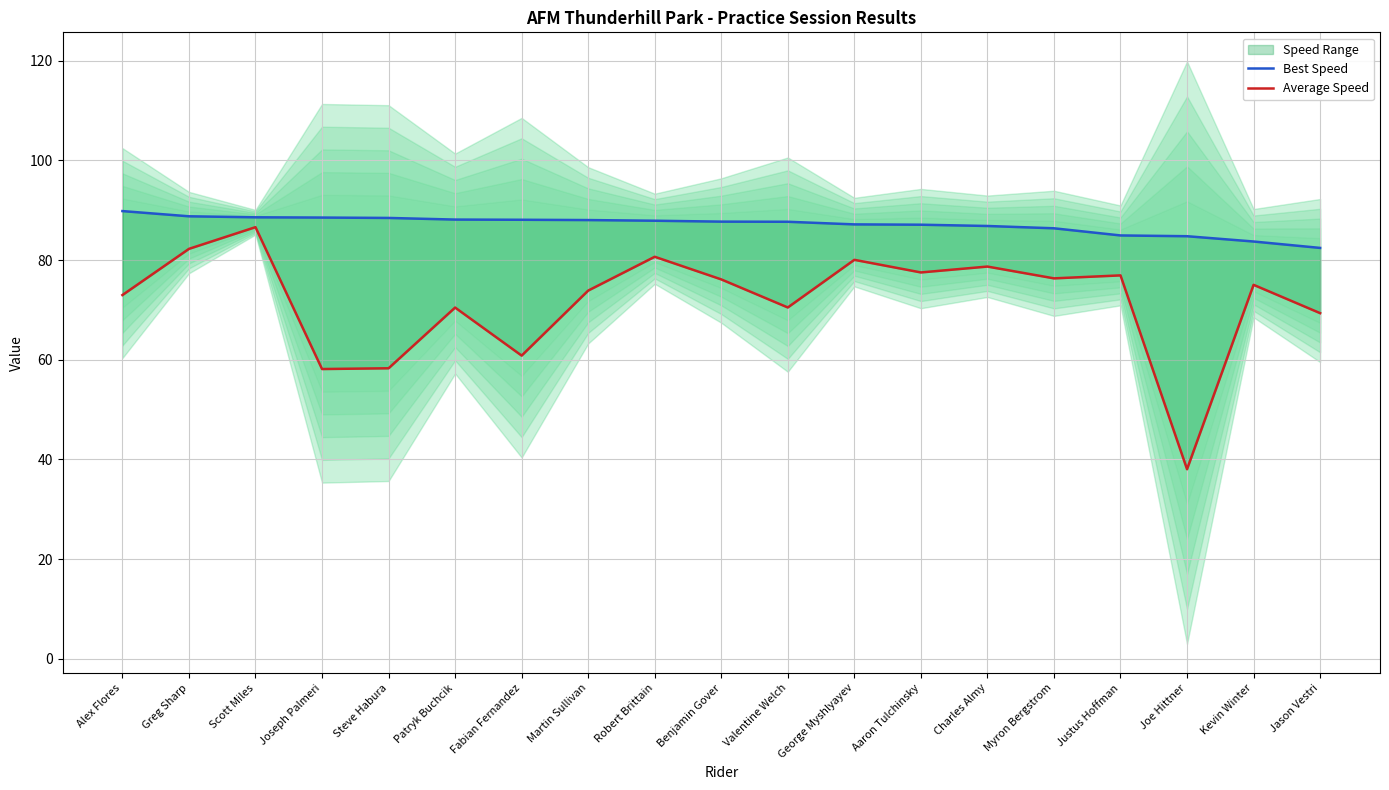

Where is Average Speed nearest to the value 62?

Fabian Fernandez